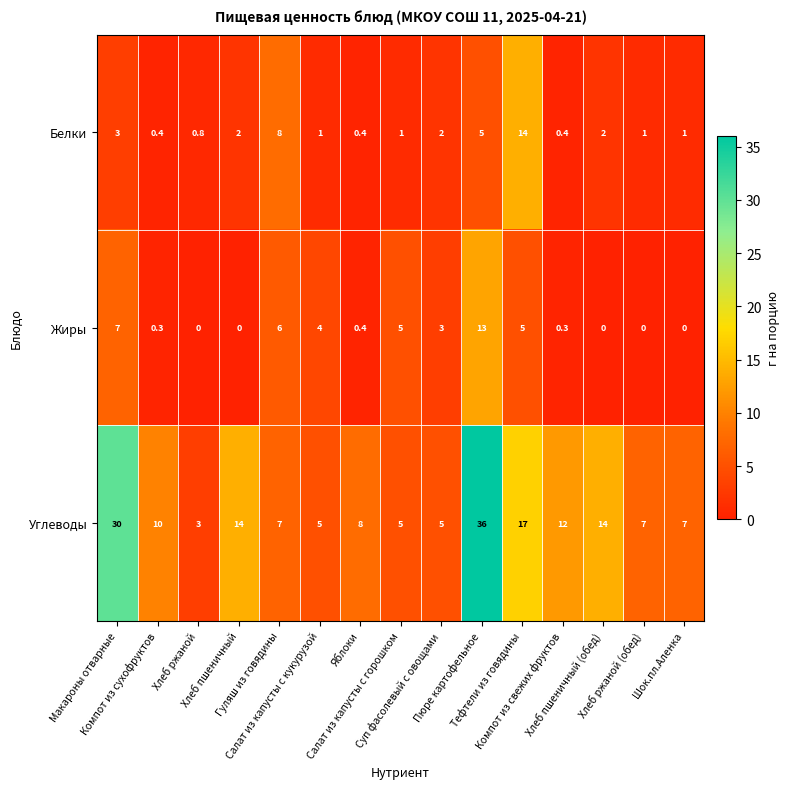

What is the difference between the maximum and minimum values in the Белки series?

13.6